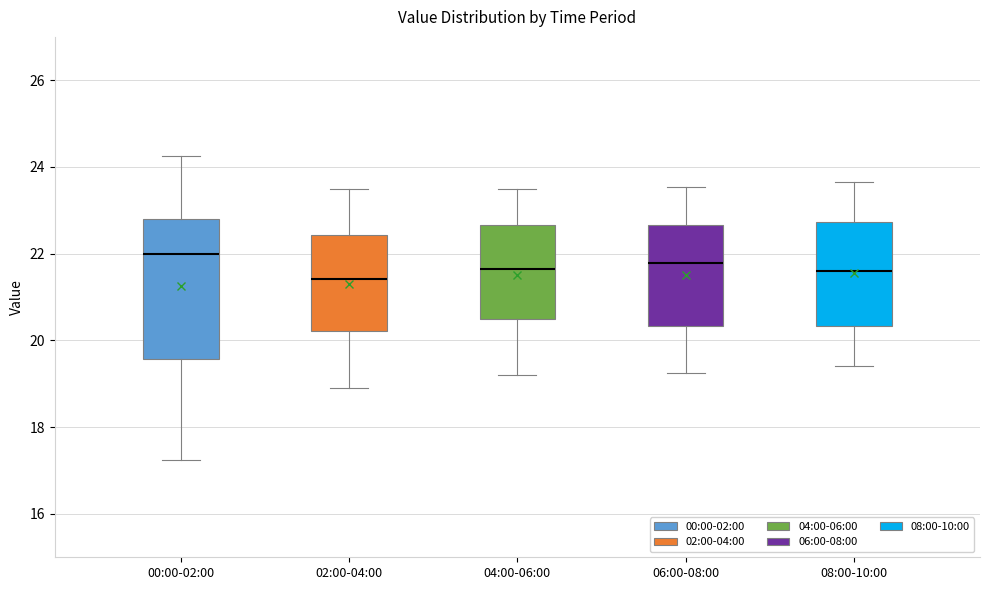

Reading left to right, read every box against the y-axis: the position of its median line, the range the box covers, and the ends of its whiskers. The values are not printed on the chart, so give them approximately, as read against the axis.

00:00-02:00: median 22.0, box 19.6 to 22.8, whiskers 17.2 to 24.2
02:00-04:00: median 21.4, box 20.2 to 22.4, whiskers 19.0 to 23.6
04:00-06:00: median 21.6, box 20.4 to 22.6, whiskers 19.2 to 23.6
06:00-08:00: median 21.8, box 20.4 to 22.6, whiskers 19.2 to 23.6
08:00-10:00: median 21.6, box 20.4 to 22.8, whiskers 19.4 to 23.6